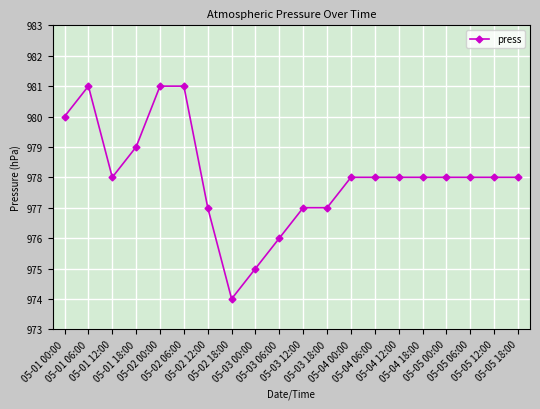

What is the greatest value displayed?

981